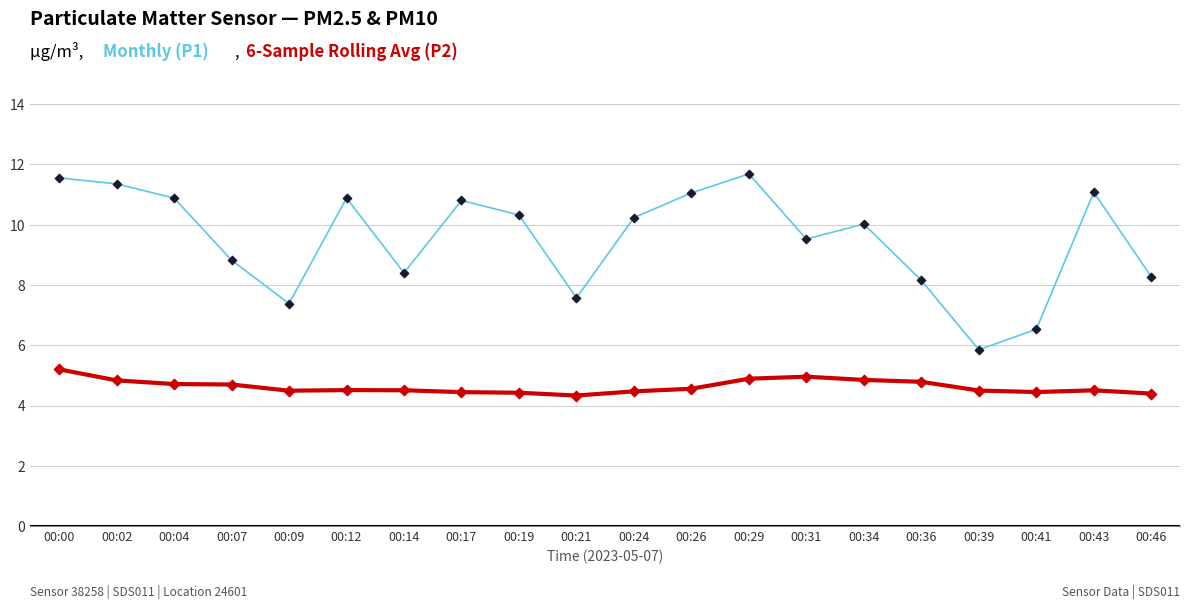

What is the total value across all series at 00:14?

12.9